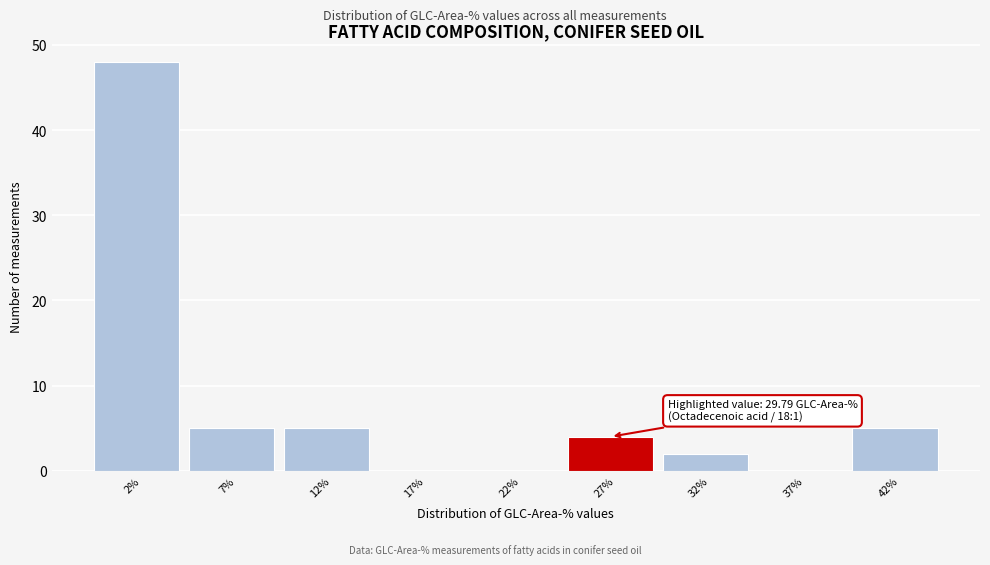

Reading left to right, what are all the values shown in this chart?

2%=48	7%=5	12%=5	17%=0	22%=0	27%=4	32%=2	37%=0	42%=5